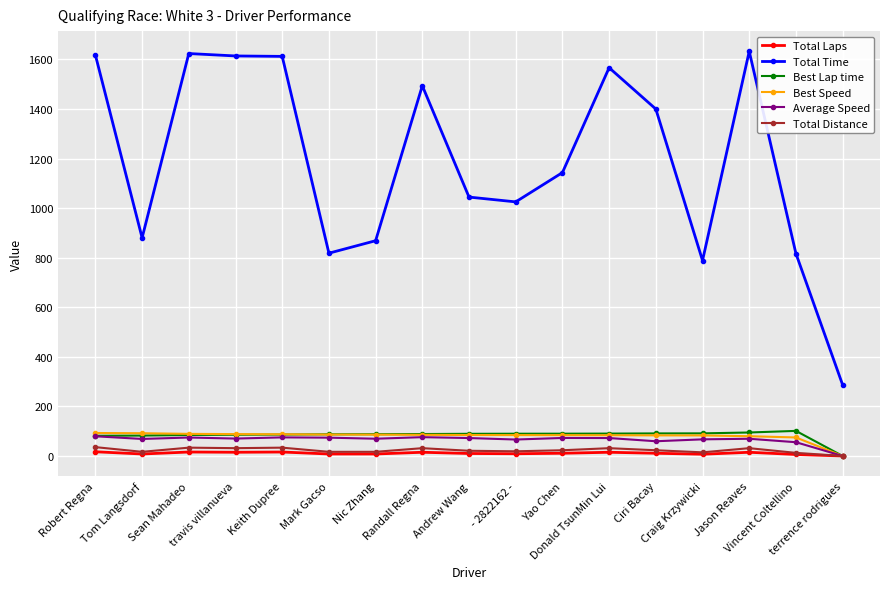

What is the value of the Total Laps point at the 16th from the left?

6.0